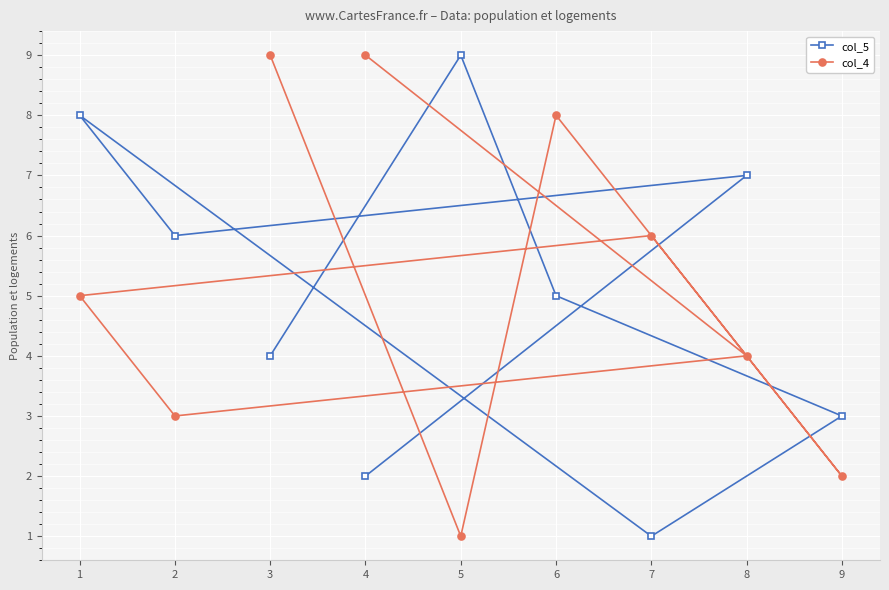

List the labels in order of col_5 value, smallest first.

7, 4, 9, 3, 6, 2, 8, 1, 5